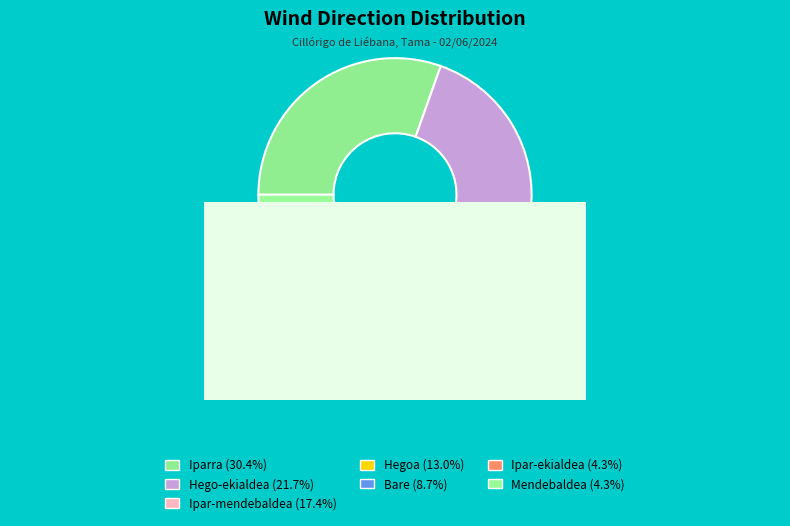

To the nearest percent, what is the average slice percentage?

14%